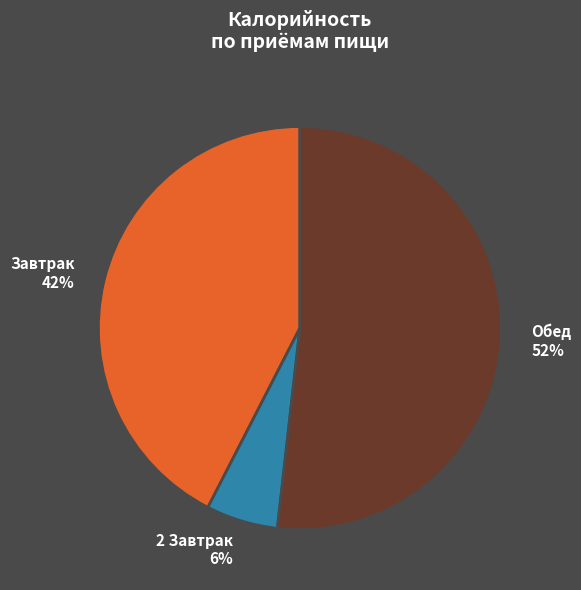

How many slices are in this pie chart?

3